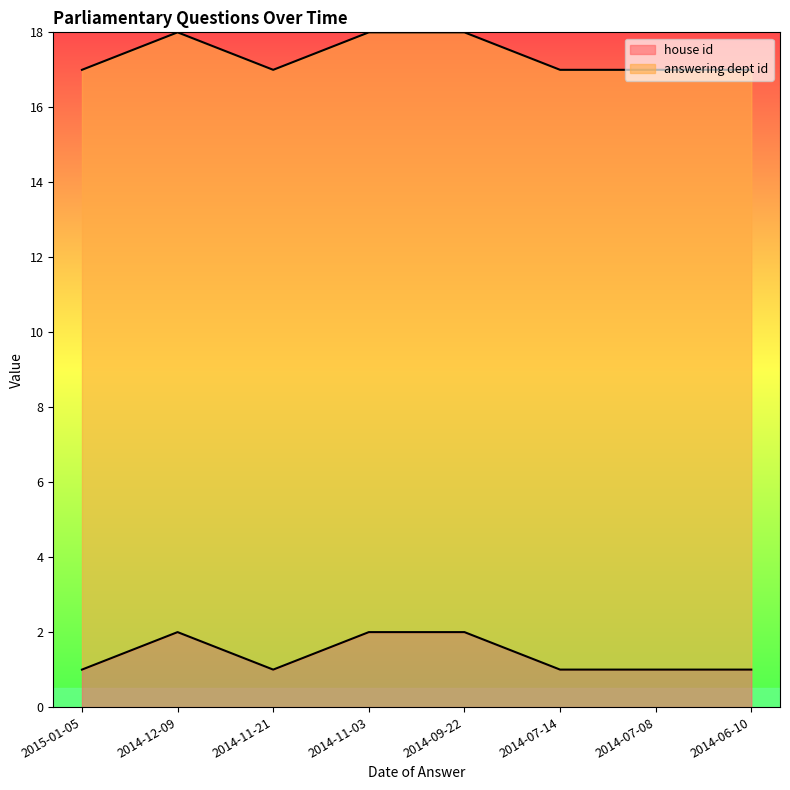

What is the total value across all series at 2015-01-05?

17